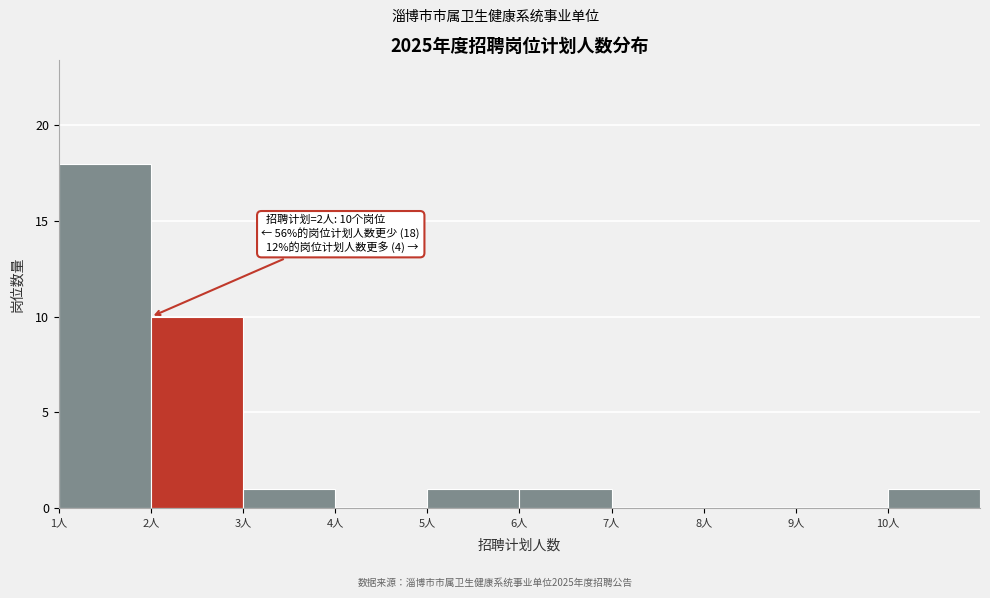

Over which range of the x-axis is the bar tallest?

1 to 2